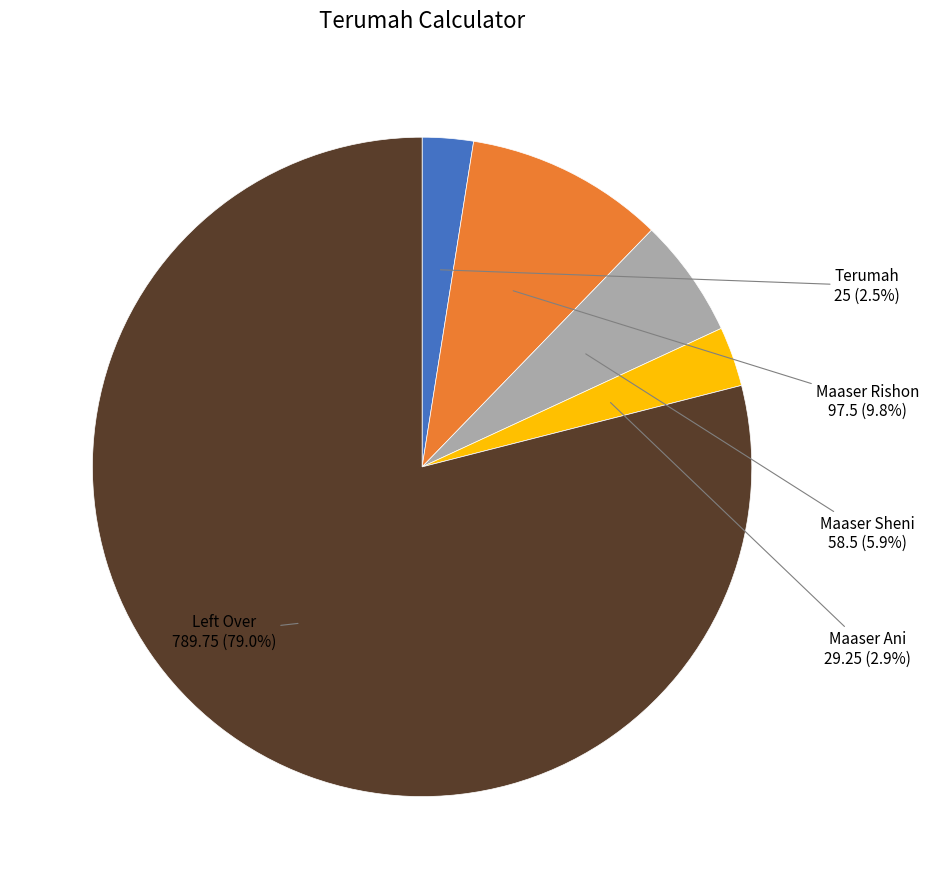

To the nearest percent, what is the average slice percentage?

20%